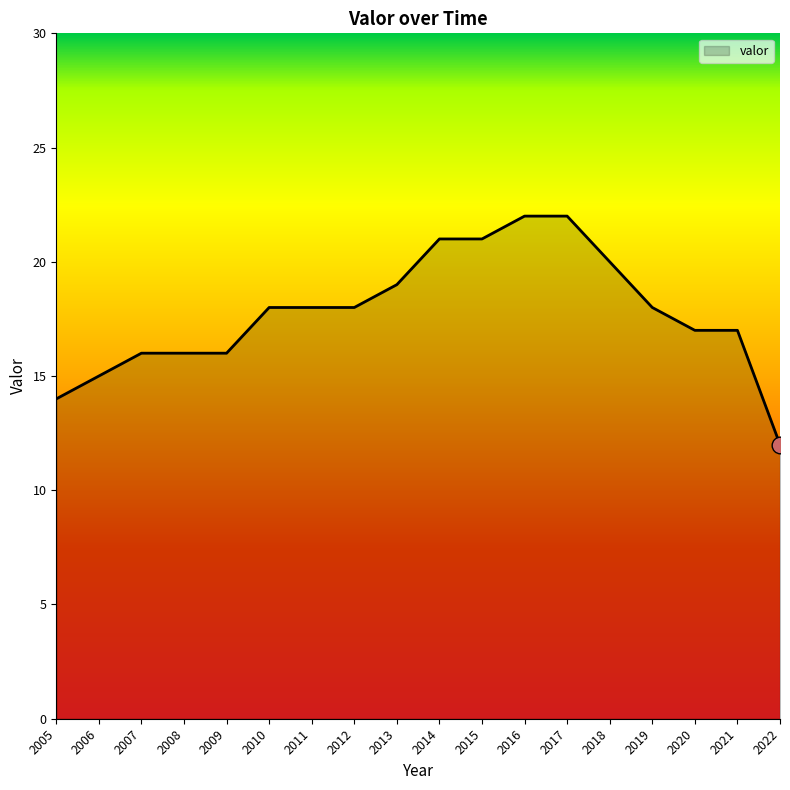

Reading right to left, what are all the values shown in this chart?

12	17	17	18	20	22	22	21	21	19	18	18	18	16	16	16	15	14